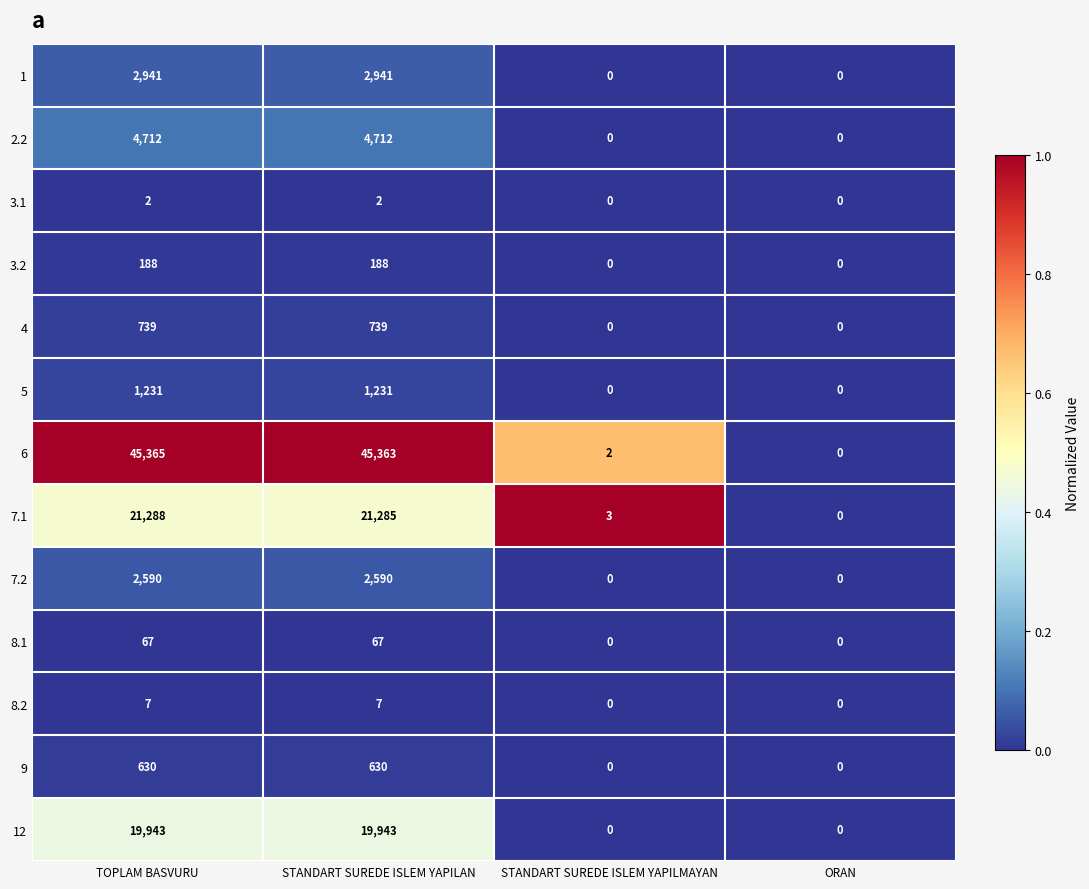

List the series in order of their peak value, highest first.

6, 7.1, 12, 2.2, 1, 7.2, 5, 4, 9, 3.2, 8.1, 8.2, 3.1